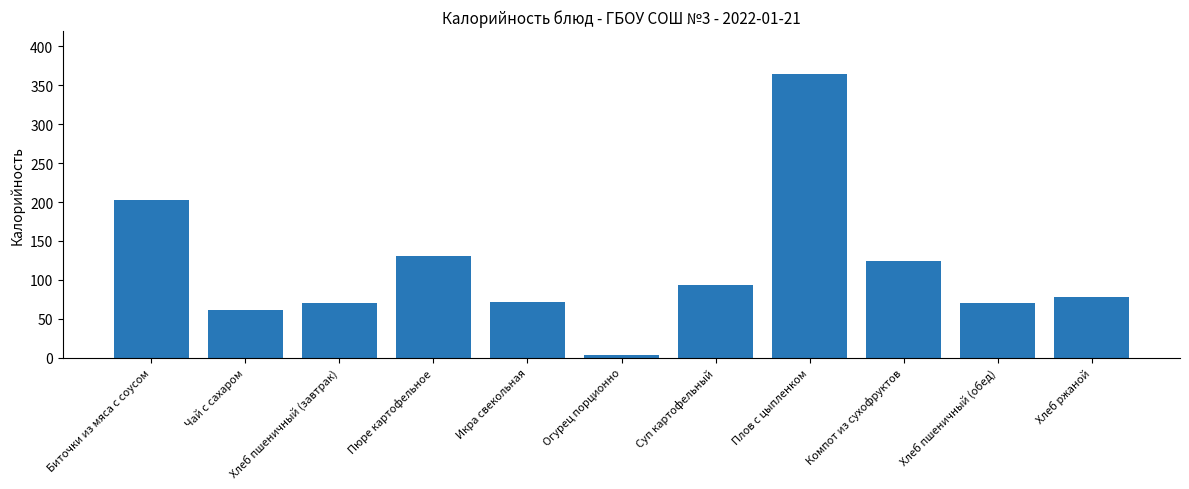

What is the greatest value displayed?

365